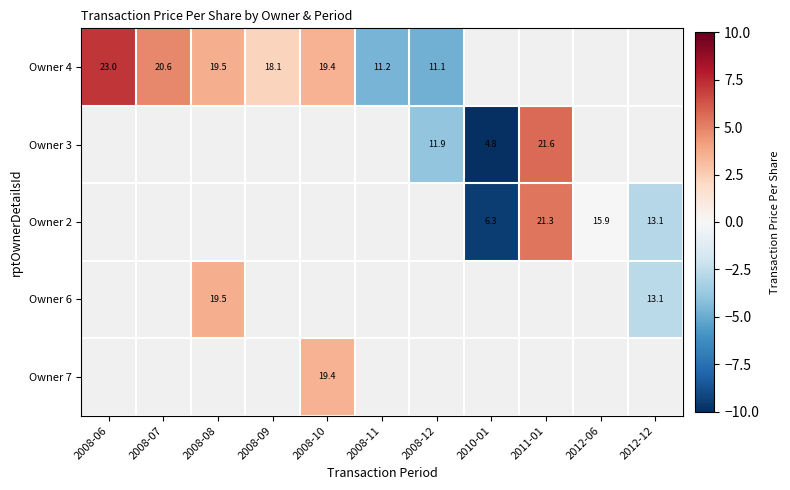

Count the number of categories in the chart.

11